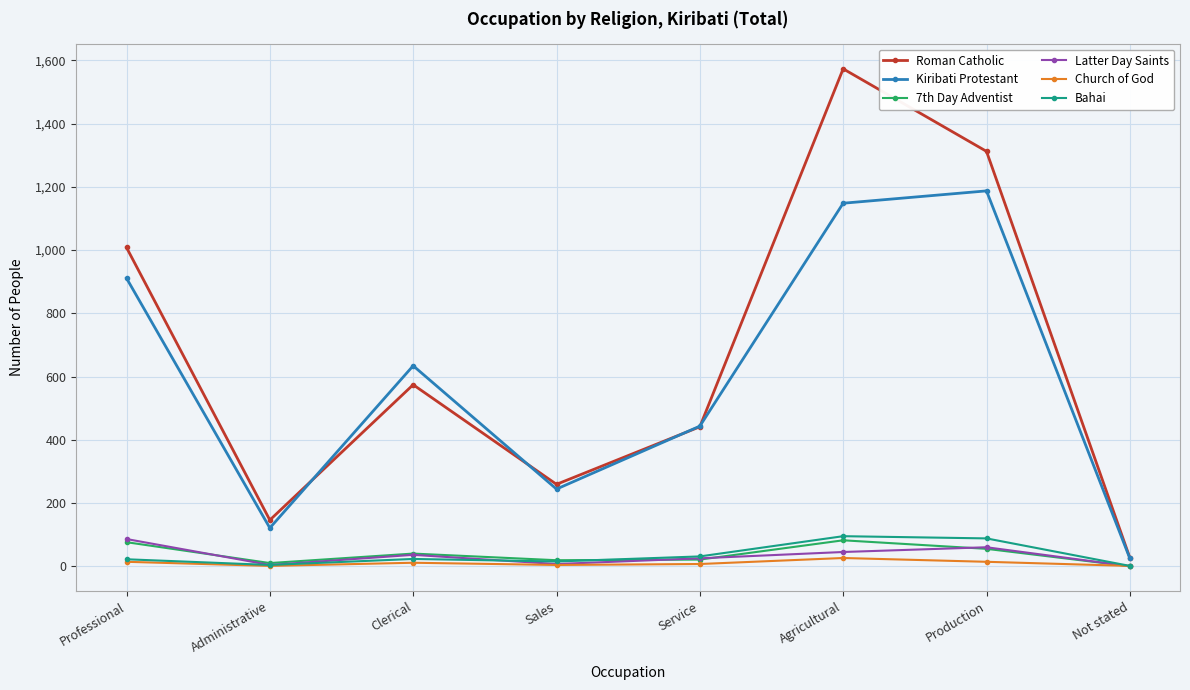

Where is the first local maximum for 7th Day Adventist?

Clerical